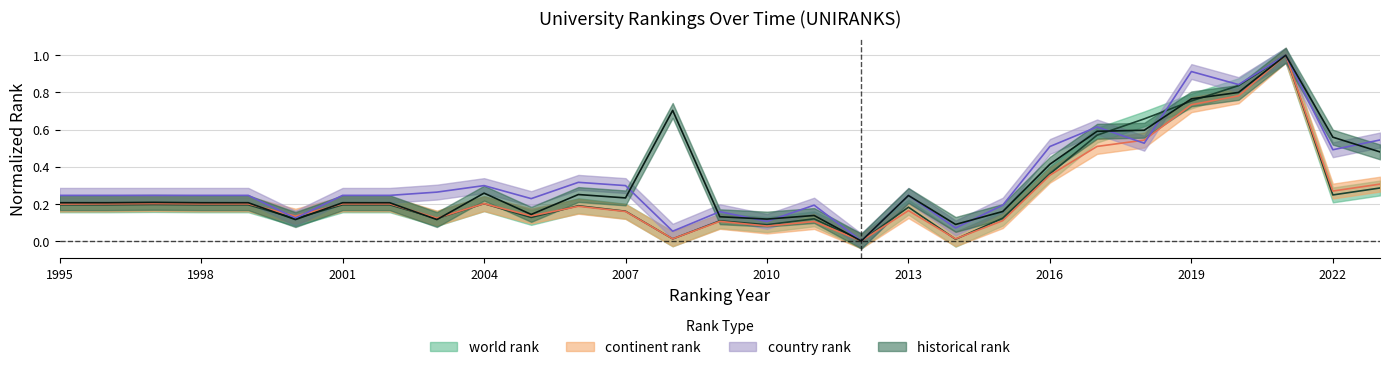

How many data points in country rank are above 0?

28